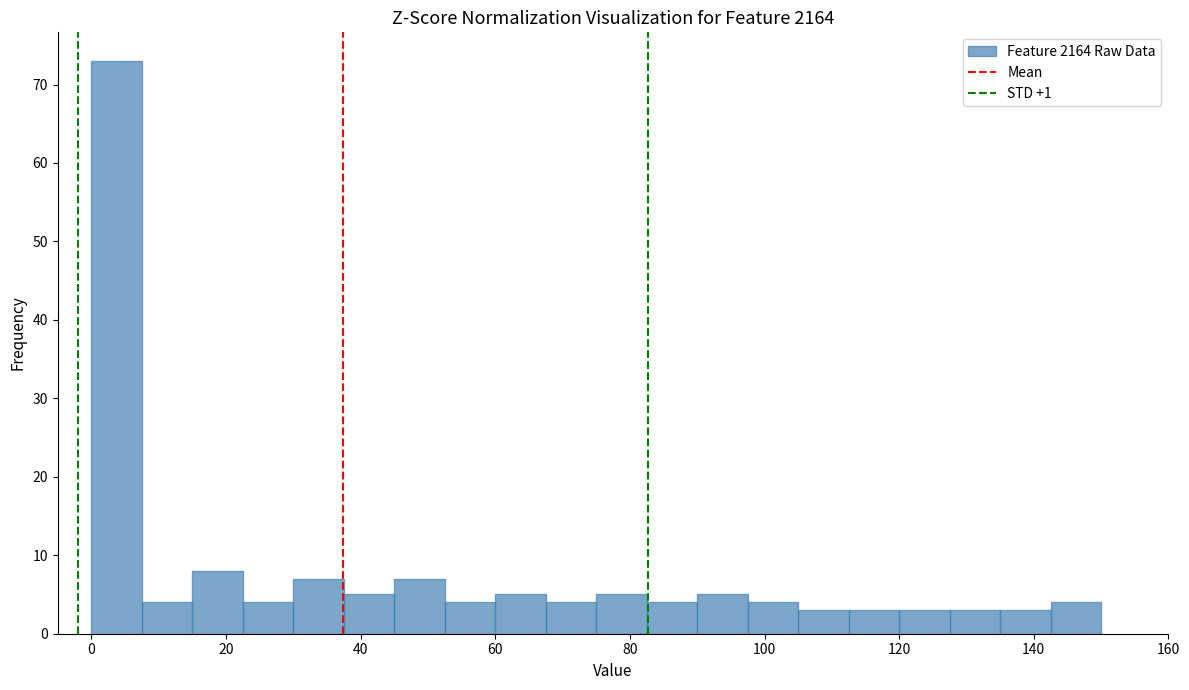

Read against the x-axis, roughly where is the centre of the tallest bar?

4